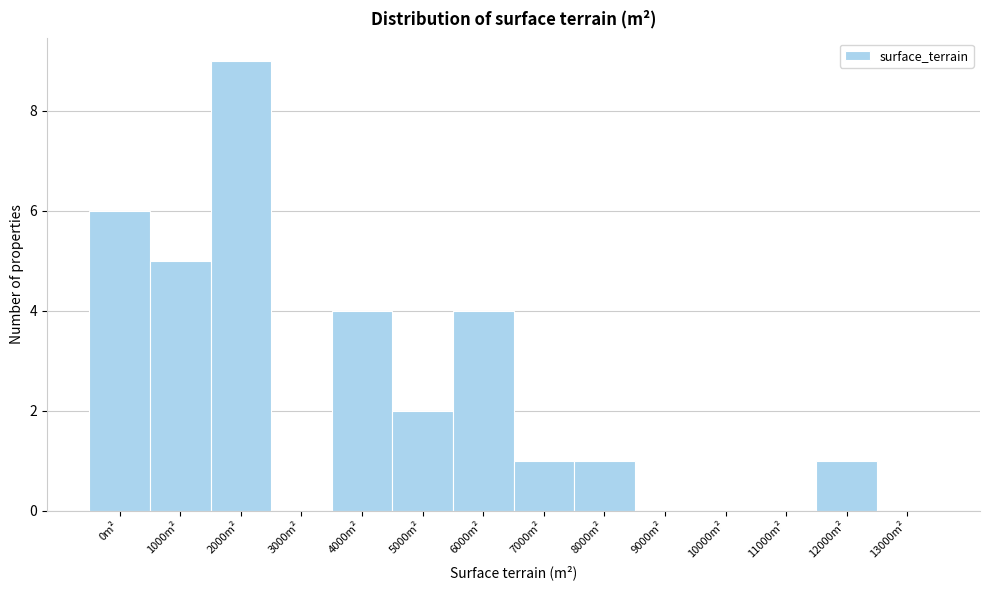

Reading left to right, extract all data points from this chart.

0m²=6	1000m²=5	2000m²=9	3000m²=0	4000m²=4	5000m²=2	6000m²=4	7000m²=1	8000m²=1	9000m²=0	10000m²=0	11000m²=0	12000m²=1	13000m²=0